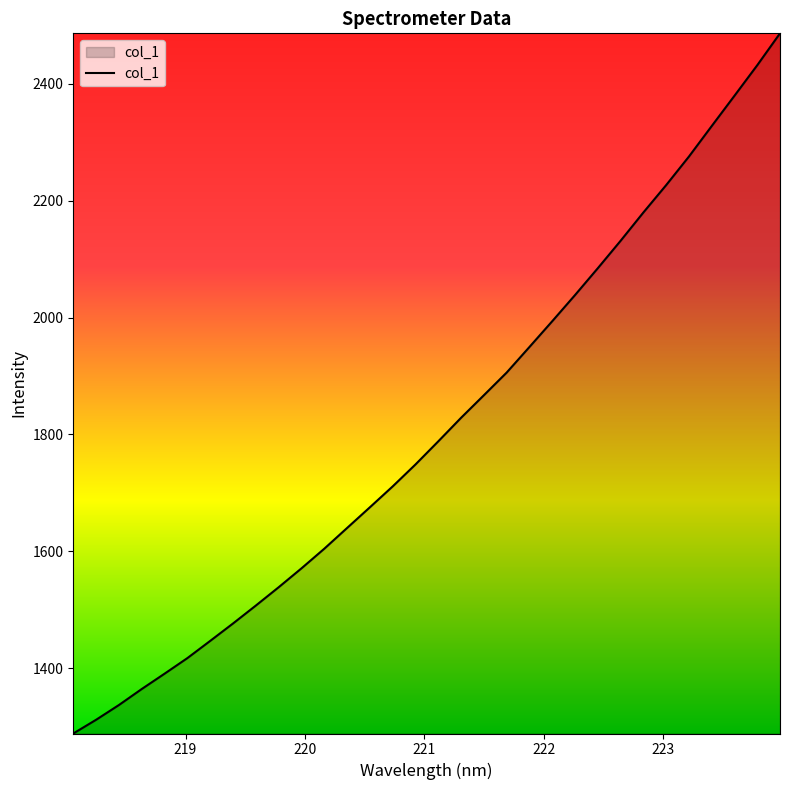

What is the average value?

1810.0